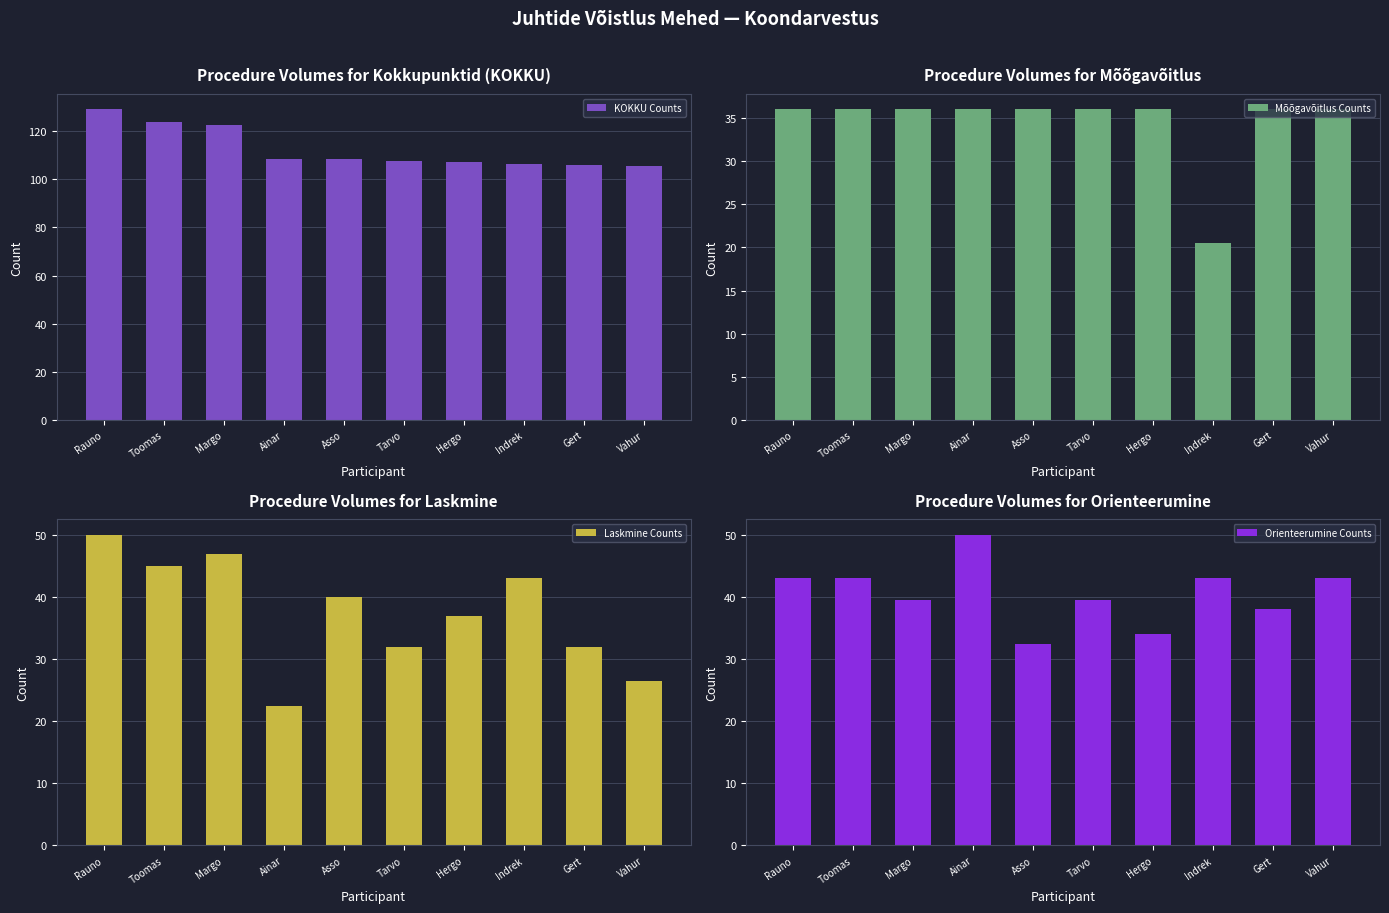

Reading left to right, what are all the values shown in this chart?

KOKKU Counts: Rauno=129.0	Toomas=124.0	Margo=122.5	Ainar=108.5	Asso=108.5	Tarvo=107.5	Hergo=107.0	Indrek=106.5	Gert=106.0	Vahur=105.5
Mõõgavõitlus Counts: Rauno=36.0	Toomas=36.0	Margo=36.0	Ainar=36.0	Asso=36.0	Tarvo=36.0	Hergo=36.0	Indrek=20.5	Gert=36.0	Vahur=36.0
Laskmine Counts: Rauno=50.0	Toomas=45.0	Margo=47.0	Ainar=22.5	Asso=40.0	Tarvo=32.0	Hergo=37.0	Indrek=43.0	Gert=32.0	Vahur=26.5
Orienteerumine Counts: Rauno=43.0	Toomas=43.0	Margo=39.5	Ainar=50.0	Asso=32.5	Tarvo=39.5	Hergo=34.0	Indrek=43.0	Gert=38.0	Vahur=43.0